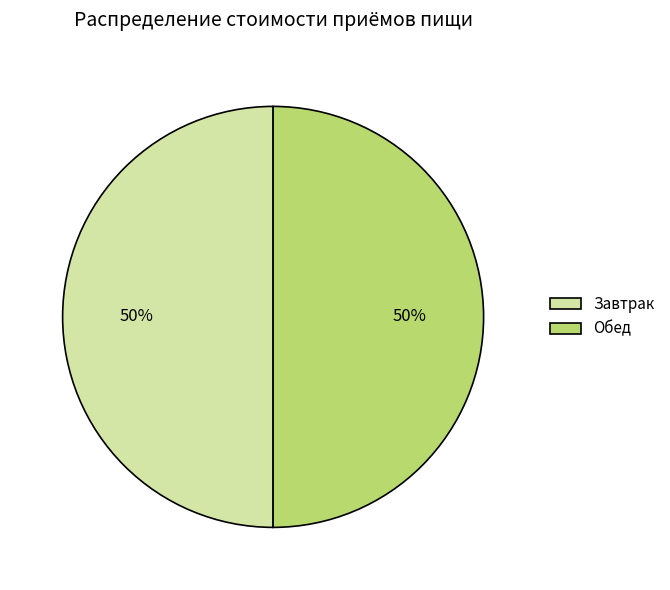

Is it true that Завтрак is 14% of the pie?

False